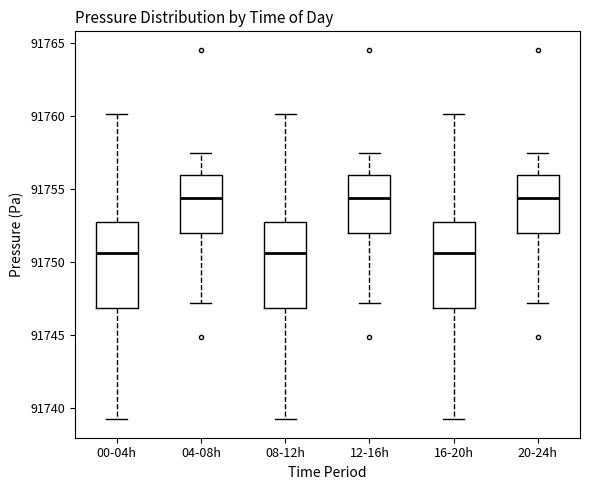

Where does the median line of the box for 04-08h sit on the y-axis? The values are not printed on the chart, so give them approximately, as read against the axis.

91754.5